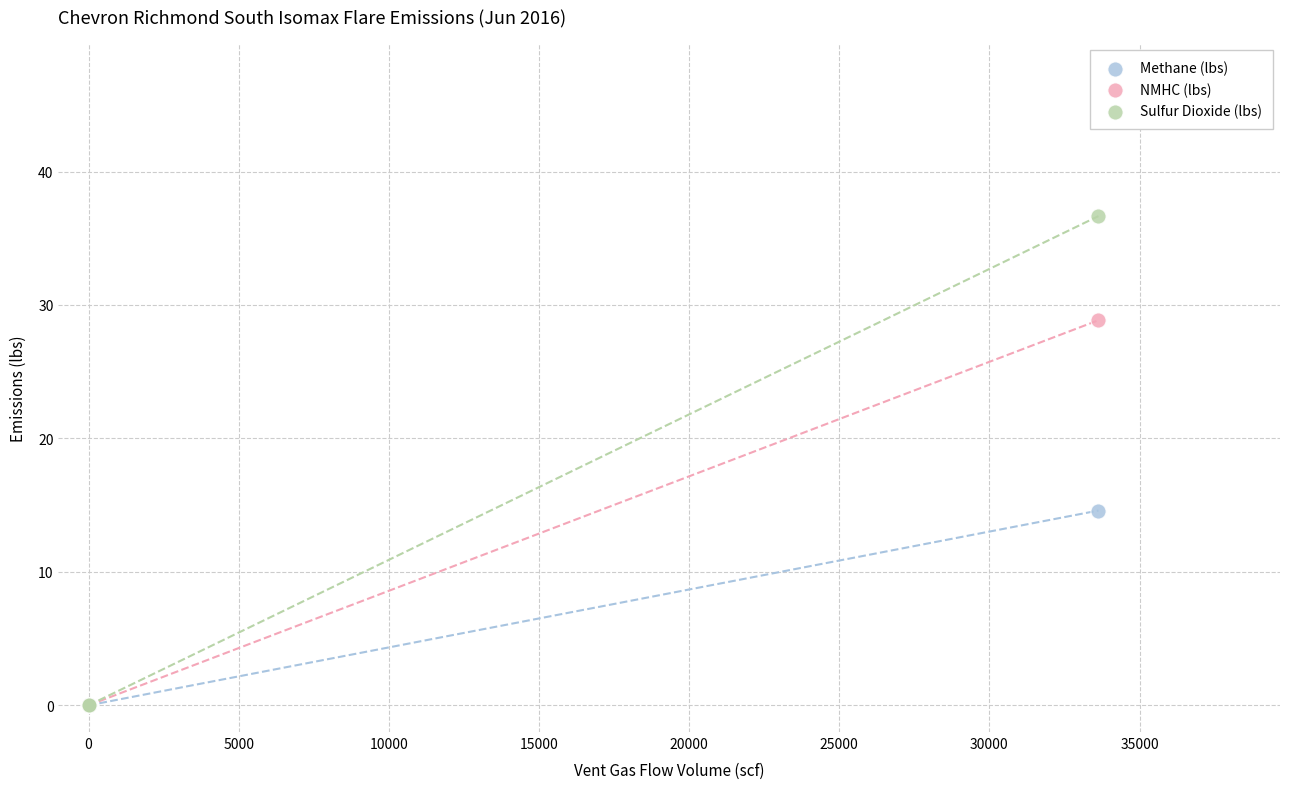

Across all series, what Y value is closest to 18?

14.6